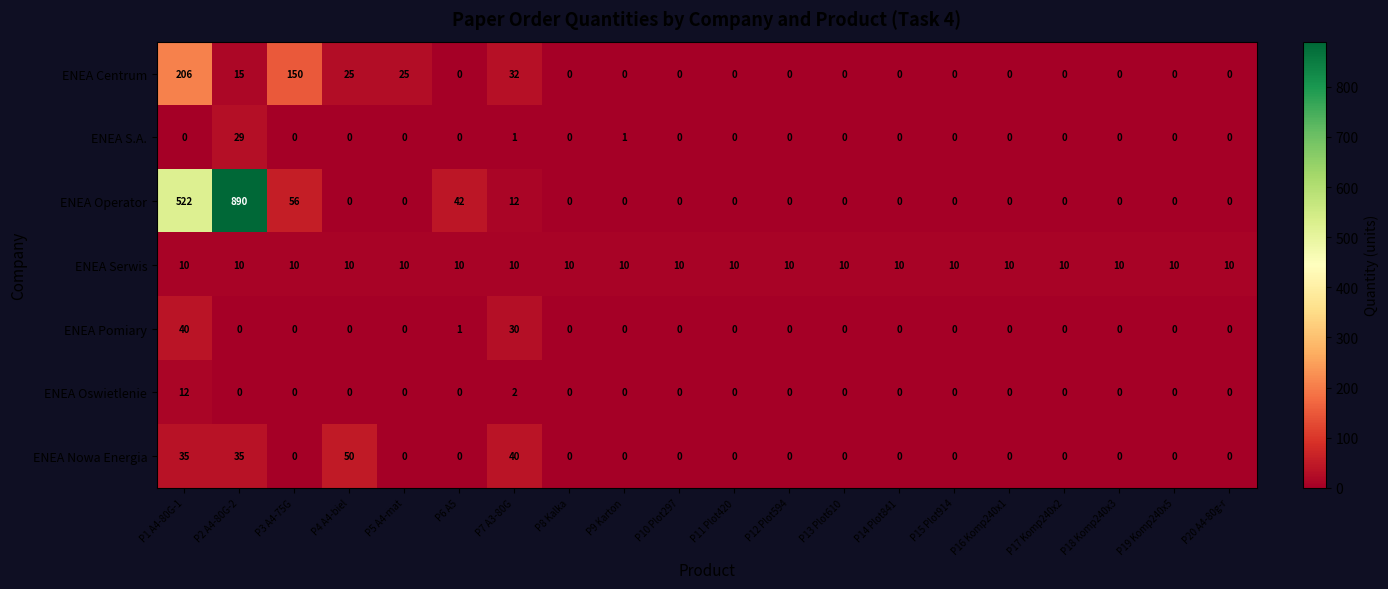

The ENEA S.A. series shows 0 at P8 Kalka. True or false?

True